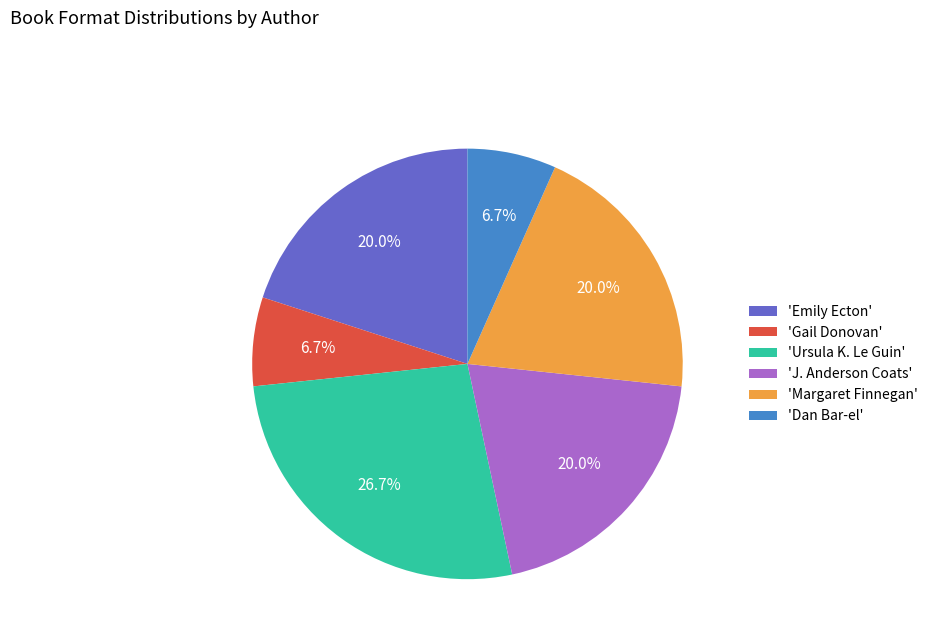

Which slice is the largest?

'Ursula K. Le Guin'